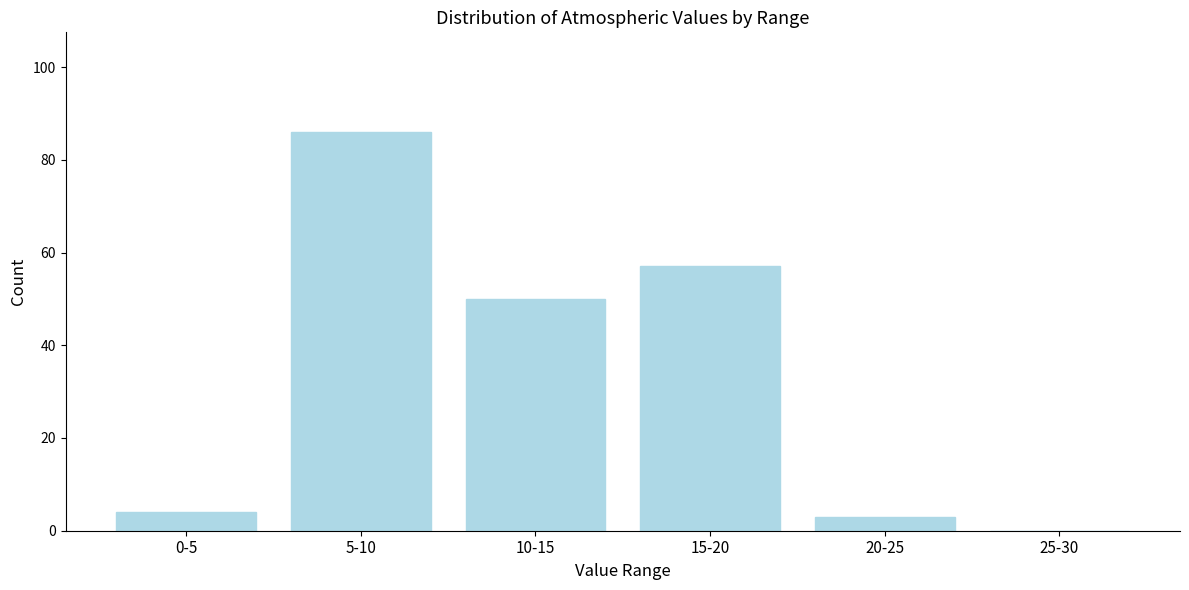

Reading right to left, what are all the values shown in this chart?

25-30=0	20-25=3	15-20=57	10-15=50	5-10=86	0-5=4